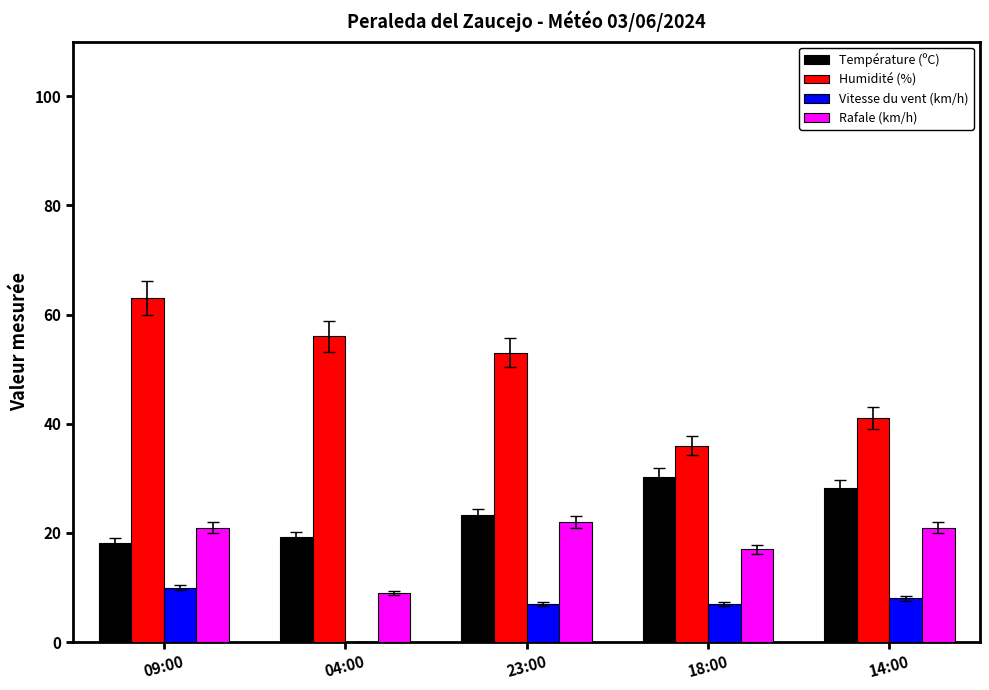

The Vitesse du vent (km/h) series shows 0.0 at 04:00. True or false?

True